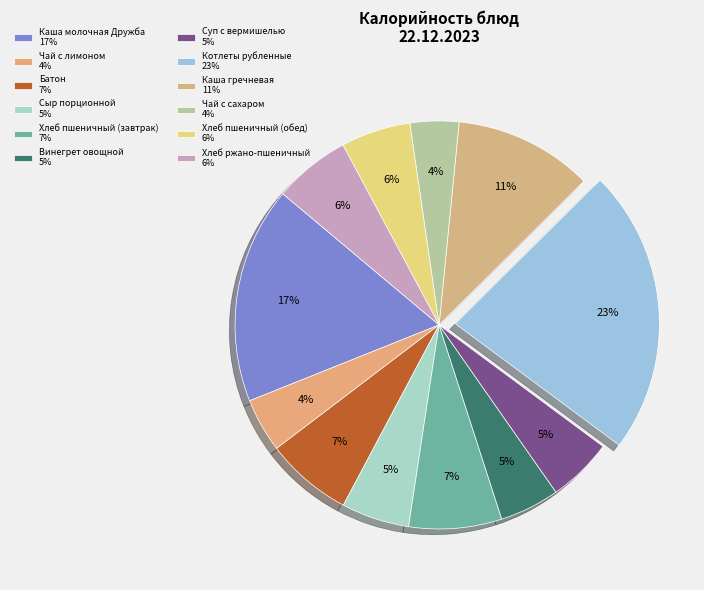

To the nearest percent, what is the average slice percentage?

8%